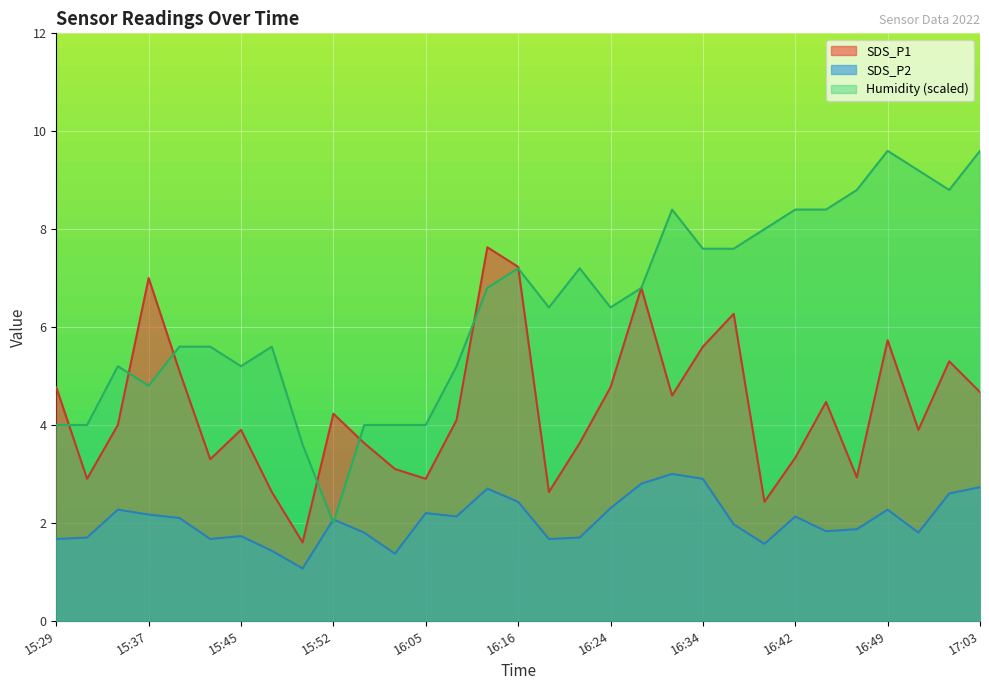

Which series has the widest spread of values?

Humidity (scaled)